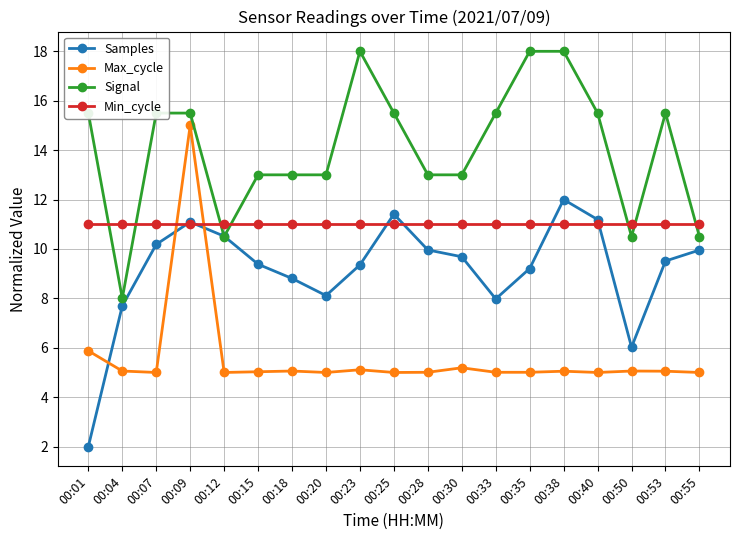

Rank the series by their maximum value, from lowest to highest.

Min_cycle, Samples, Max_cycle, Signal